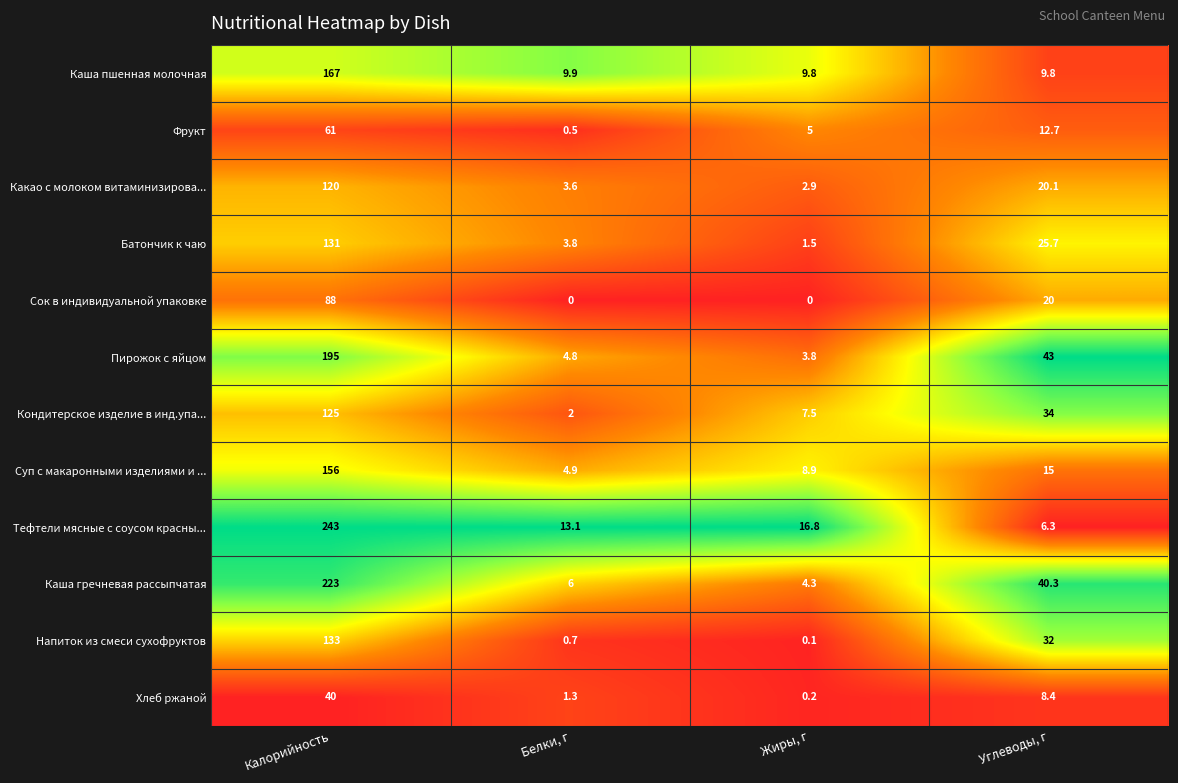

Is it true that Каша пшенная молочная equals 13.5 at Углеводы, г?

False